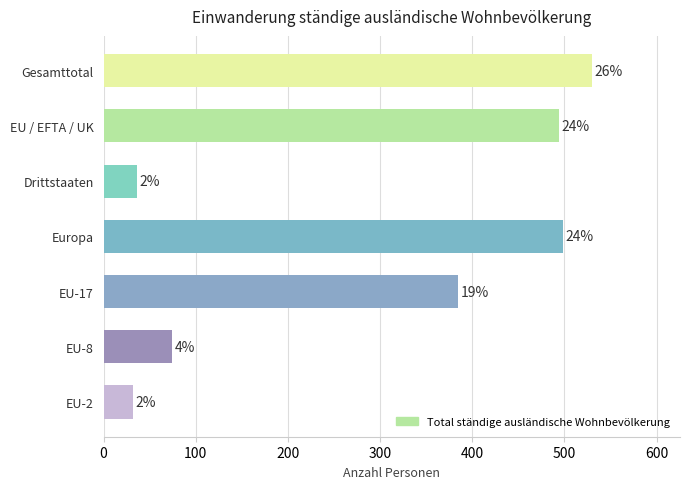

Are the bars horizontal?

Yes